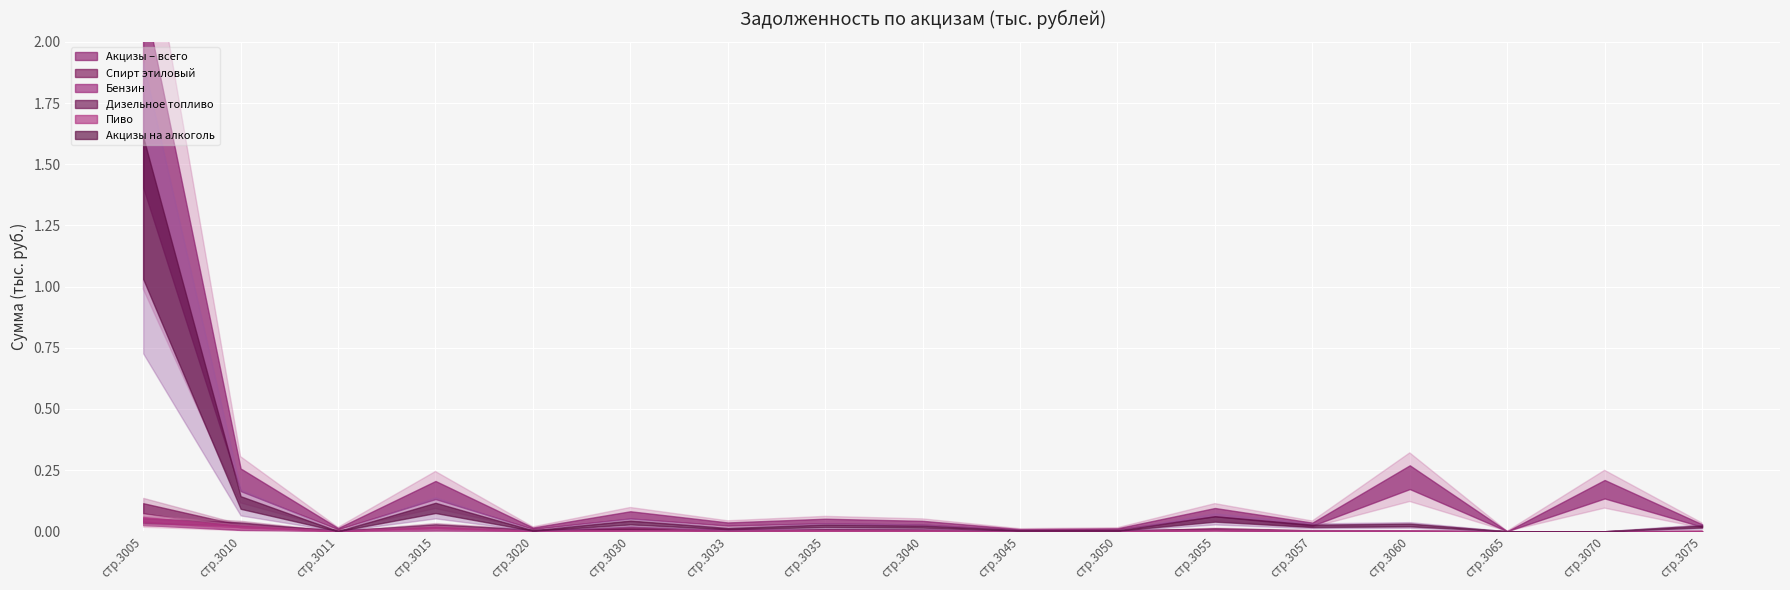

The value of Спирт этиловый at 3011 is 457066. True or false?

False